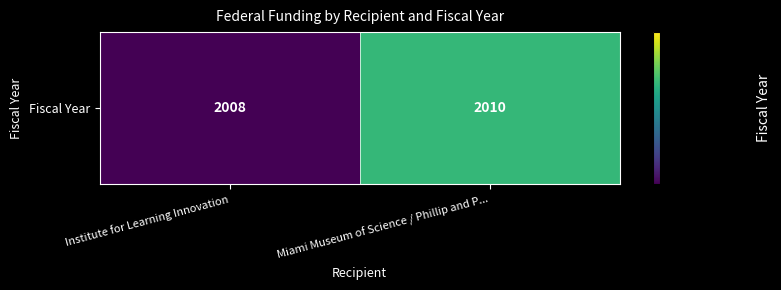

Rank the categories by value from highest to lowest.

Miami Museum of Science / Phillip and P..., Institute for Learning Innovation